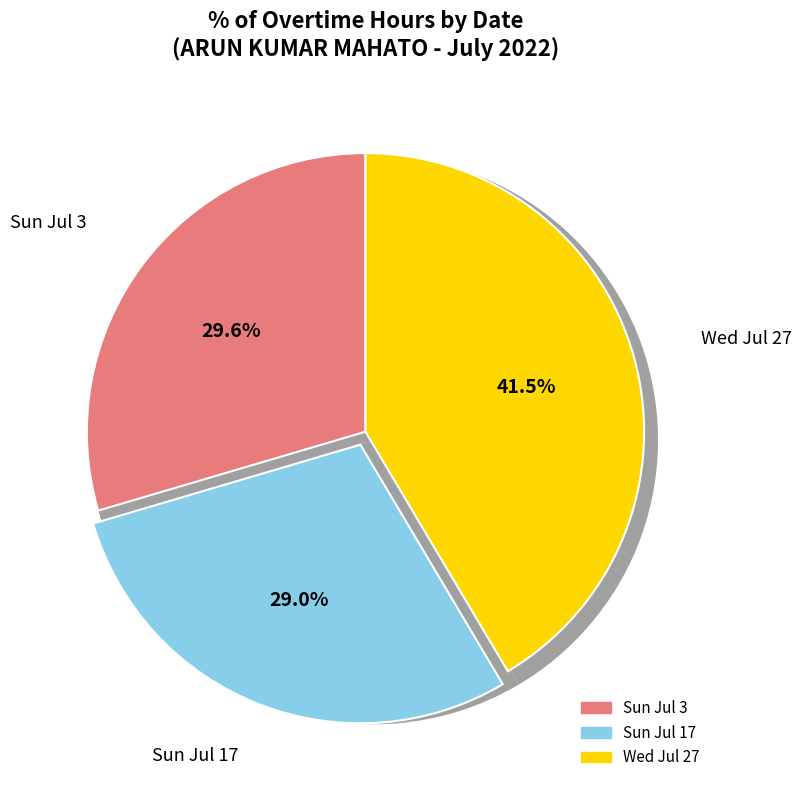

What percentage do Sun Jul 17 and Wed Jul 27 together represent?

70.4%